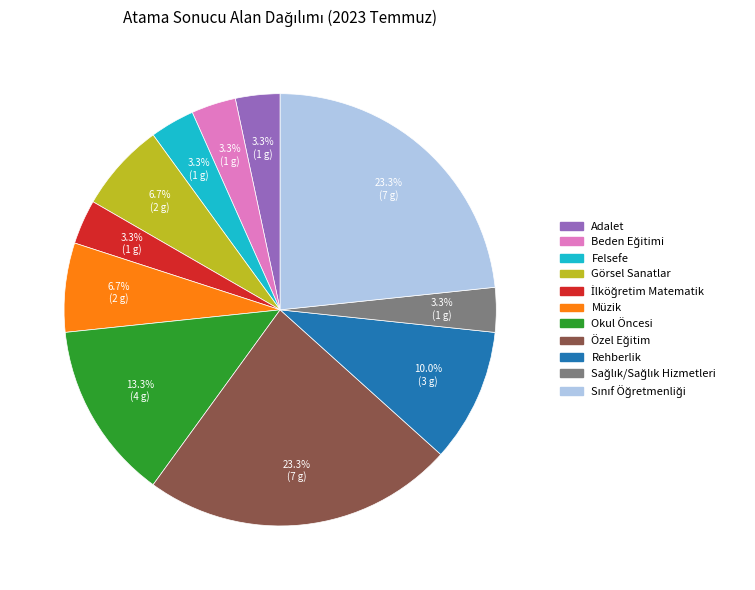

Does any single category account for the majority?

No